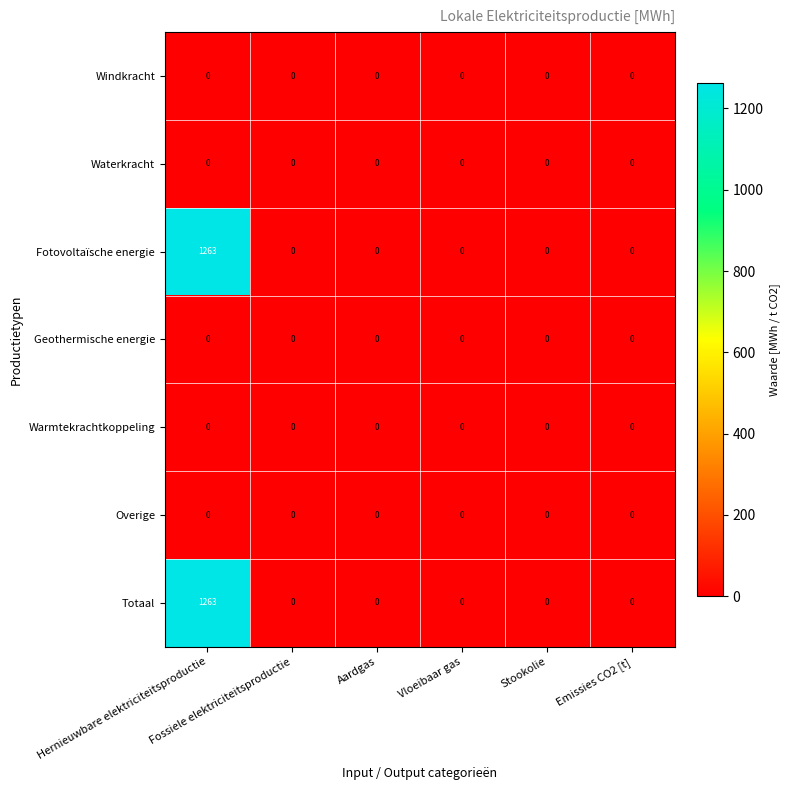

Reading left to right, extract all data points from this chart.

Windkracht: Hernieuwbare elektriciteitsproductie=0.0	Fossiele elektriciteitsproductie=0.0	Aardgas=0.0	Vloeibaar gas=0.0	Stookolie=0.0	Emissies CO2 [t]=0.0
Waterkracht: Hernieuwbare elektriciteitsproductie=0.0	Fossiele elektriciteitsproductie=0.0	Aardgas=0.0	Vloeibaar gas=0.0	Stookolie=0.0	Emissies CO2 [t]=0.0
Fotovoltaïsche energie: Hernieuwbare elektriciteitsproductie=1263.0	Fossiele elektriciteitsproductie=0.0	Aardgas=0.0	Vloeibaar gas=0.0	Stookolie=0.0	Emissies CO2 [t]=0.0
Geothermische energie: Hernieuwbare elektriciteitsproductie=0.0	Fossiele elektriciteitsproductie=0.0	Aardgas=0.0	Vloeibaar gas=0.0	Stookolie=0.0	Emissies CO2 [t]=0.0
Warmtekrachtkoppeling: Hernieuwbare elektriciteitsproductie=0.0	Fossiele elektriciteitsproductie=0.0	Aardgas=0.0	Vloeibaar gas=0.0	Stookolie=0.0	Emissies CO2 [t]=0.0
Overige: Hernieuwbare elektriciteitsproductie=0.0	Fossiele elektriciteitsproductie=0.0	Aardgas=0.0	Vloeibaar gas=0.0	Stookolie=0.0	Emissies CO2 [t]=0.0
Totaal: Hernieuwbare elektriciteitsproductie=1263.0	Fossiele elektriciteitsproductie=0.0	Aardgas=0.0	Vloeibaar gas=0.0	Stookolie=0.0	Emissies CO2 [t]=0.0